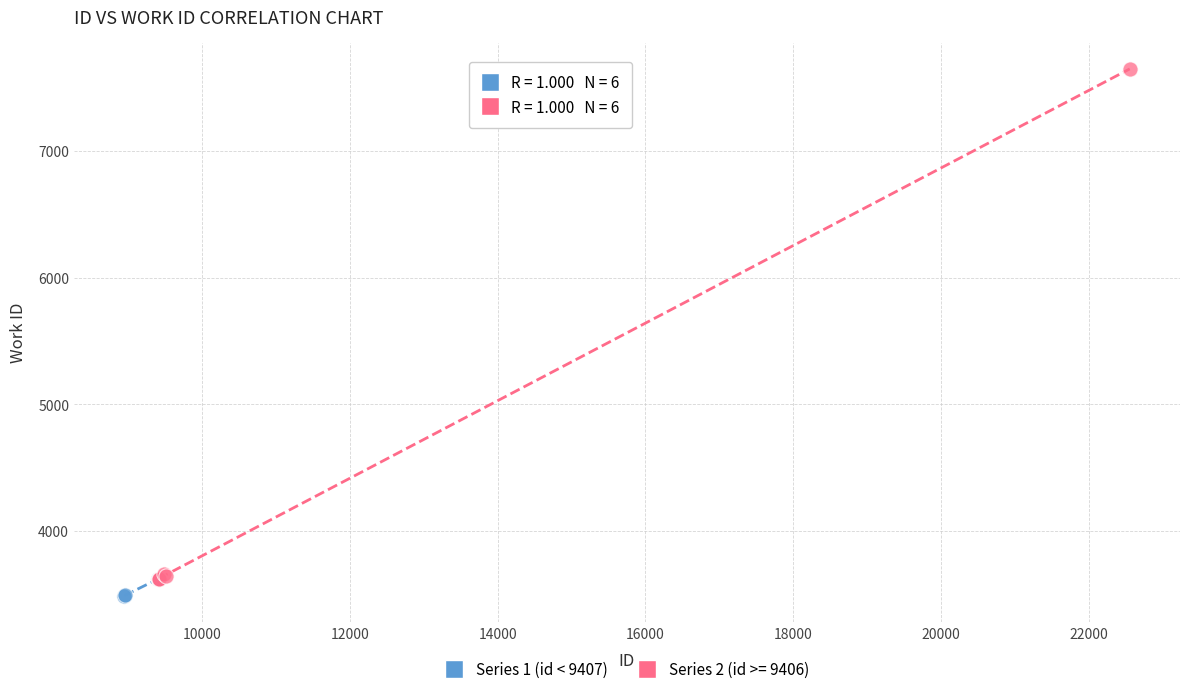

Which series contains the highest Y value?

Series 2 (id >= 9406)